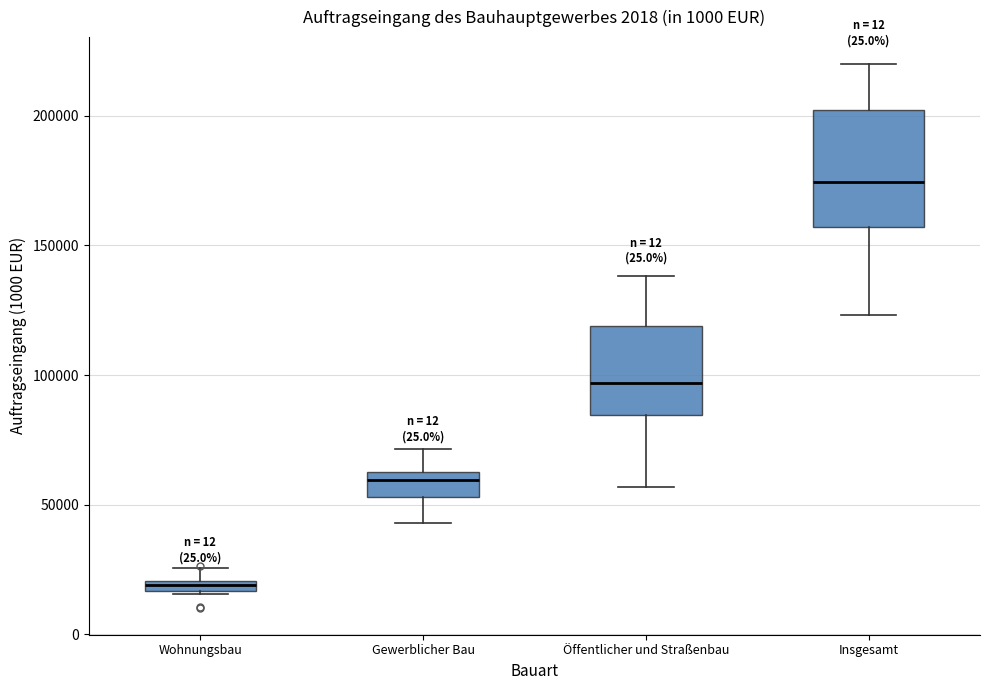

Where is the lower edge of the box for Wohnungsbau on the y-axis? The values are not printed on the chart, so give them approximately, as read against the axis.

15000